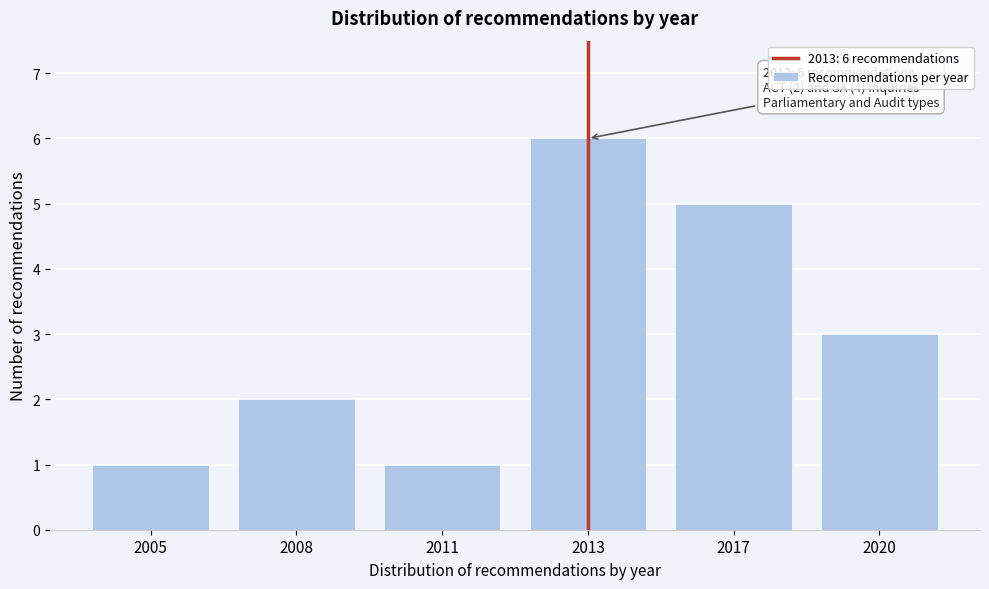

Reading left to right, extract all data points from this chart.

1	2	1	6	5	3